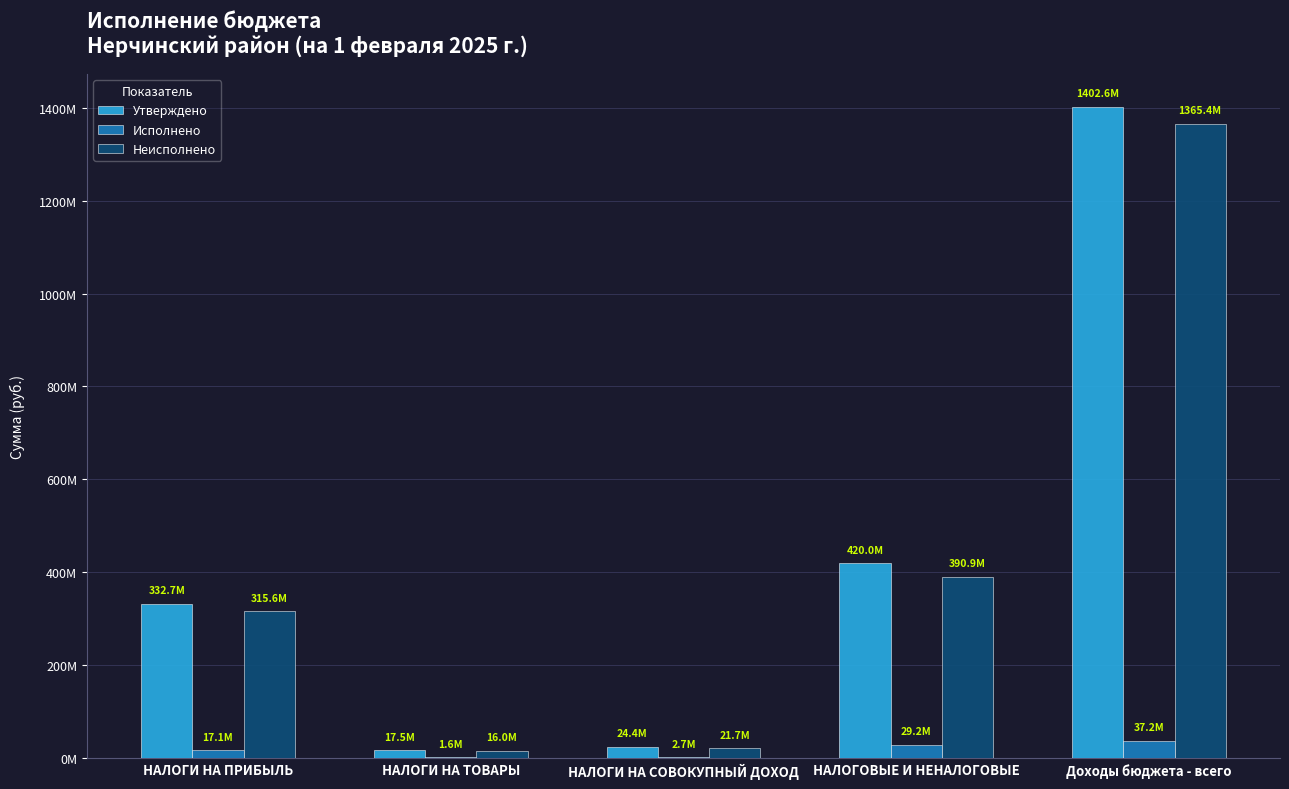

Are the bars horizontal?

No